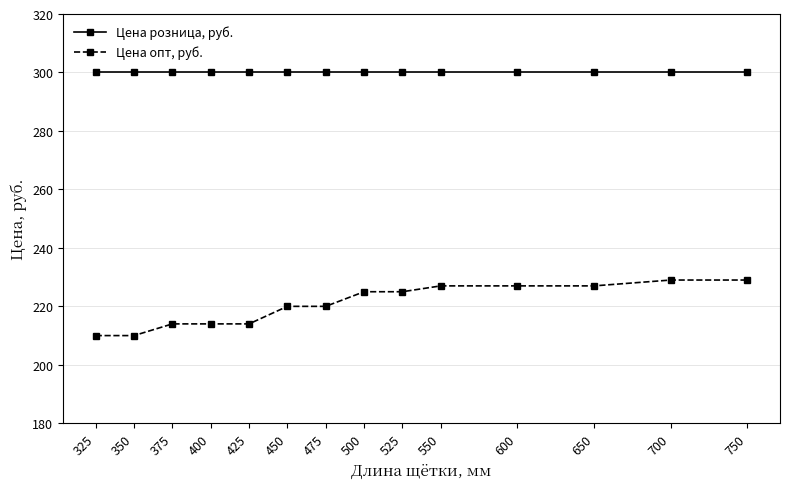

Reading left to right, transcribe all the data shown in this chart.

Цена розница, руб.: 325=300	350=300	375=300	400=300	425=300	450=300	475=300	500=300	525=300	550=300	600=300	650=300	700=300	750=300
Цена опт, руб.: 325=210	350=210	375=214	400=214	425=214	450=220	475=220	500=225	525=225	550=227	600=227	650=227	700=229	750=229